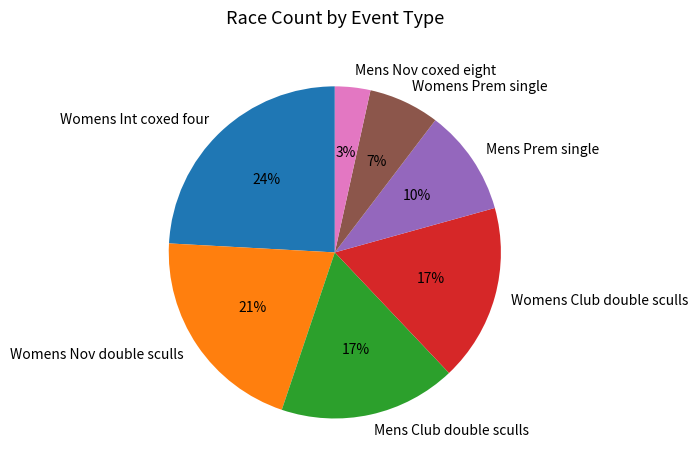

To the nearest percent, what portion does Womens Nov double sculls represent?

21%